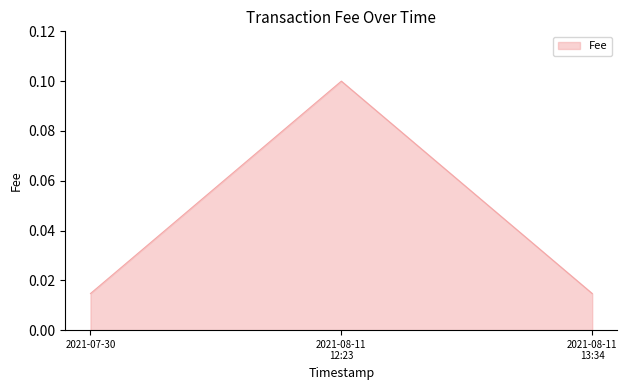

Which label corresponds to the largest value in the chart?

2021-08-11
12:23